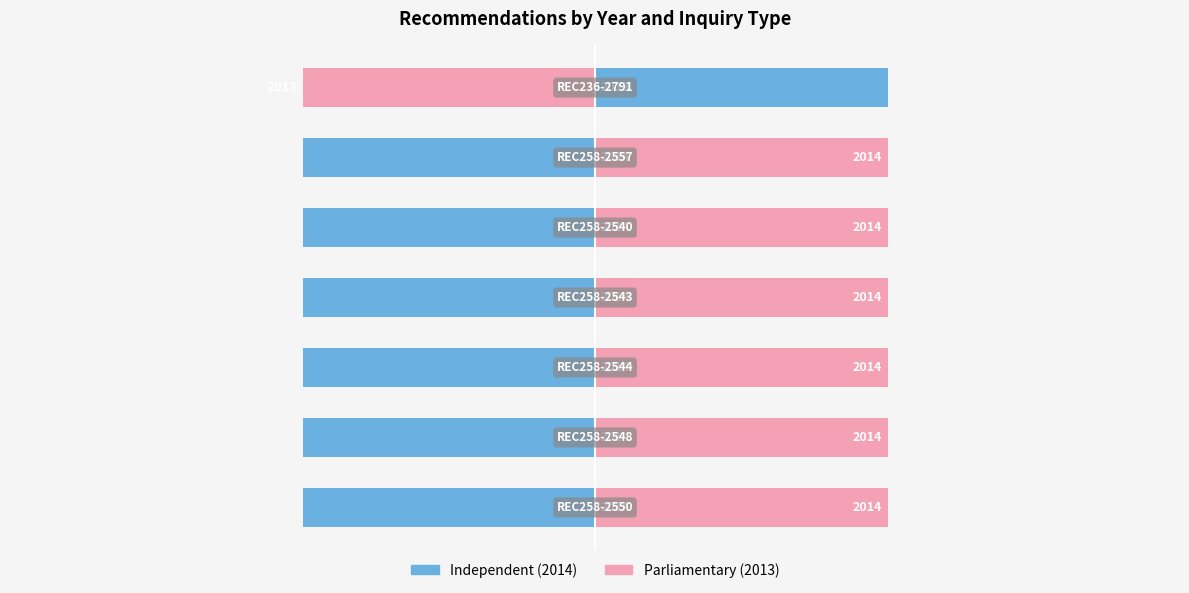

How many data points in 2013 (Parliamentary) are less than 0?

1